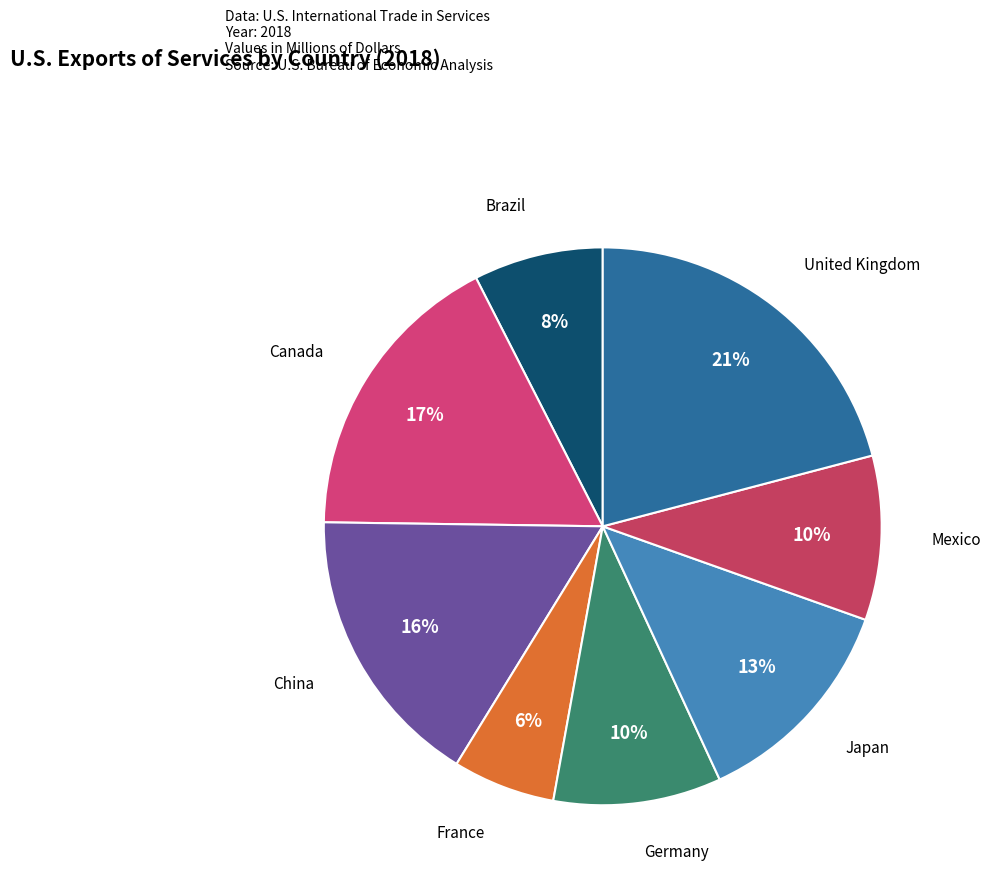

To the nearest percent, what percentage of the pie is Mexico?

10%